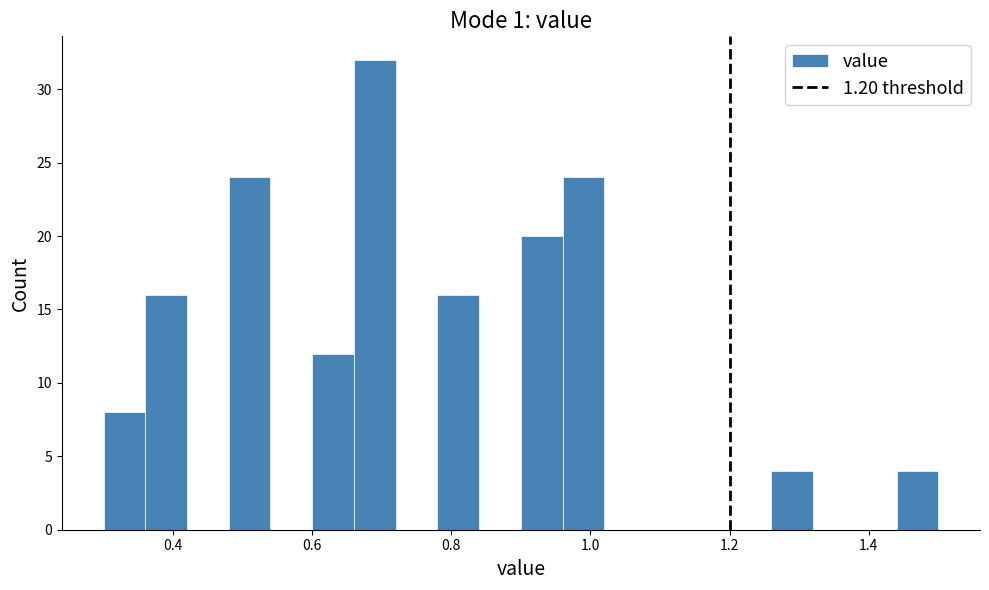

Read against the x-axis, roughly where is the centre of the tallest bar?

0.70